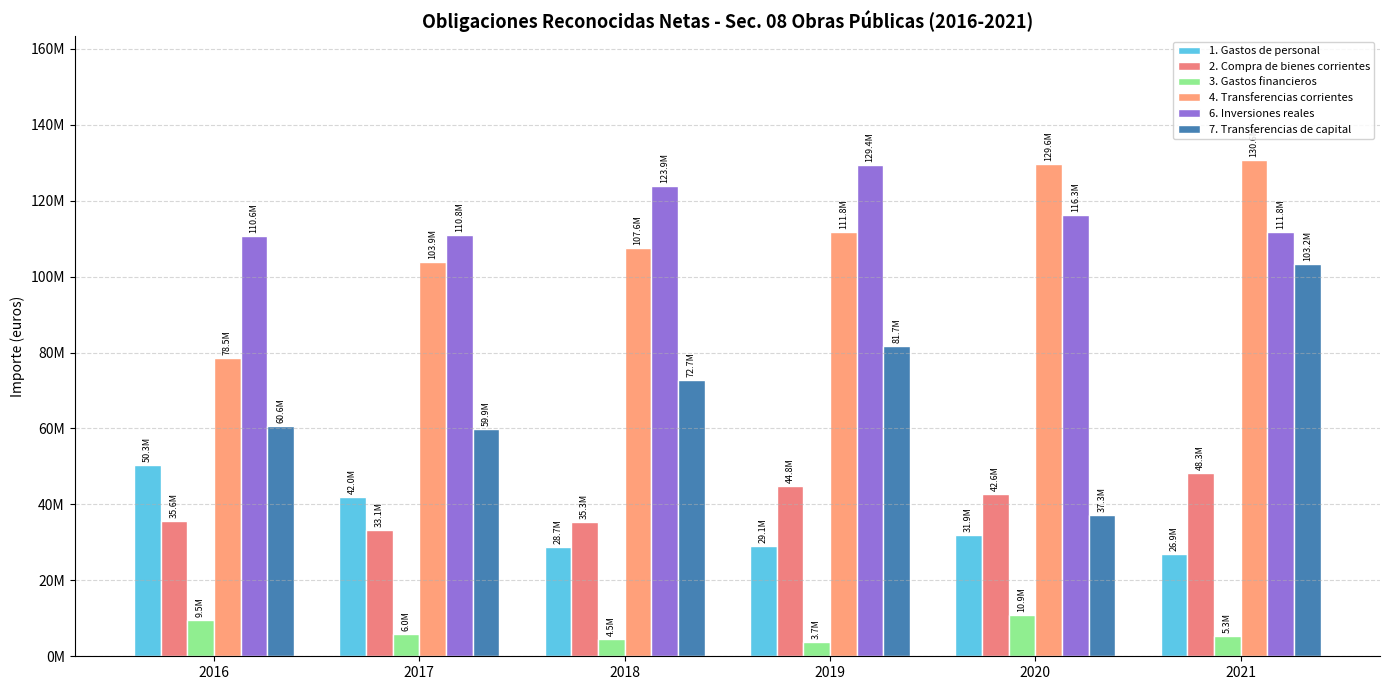

What are all the series names shown in the legend?

1. Gastos de personal, 2. Compra de bienes corrientes, 3. Gastos financieros, 4. Transferencias corrientes, 6. Inversiones reales, 7. Transferencias de capital